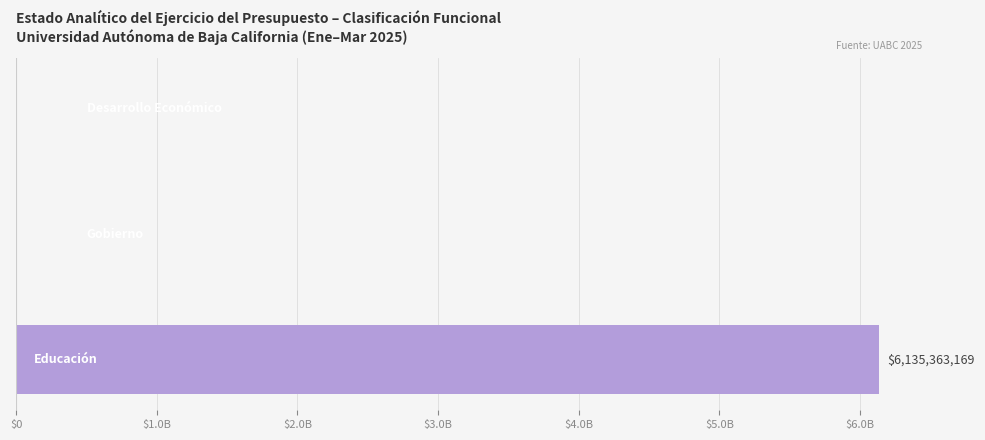

Count the number of data series in this chart.

1